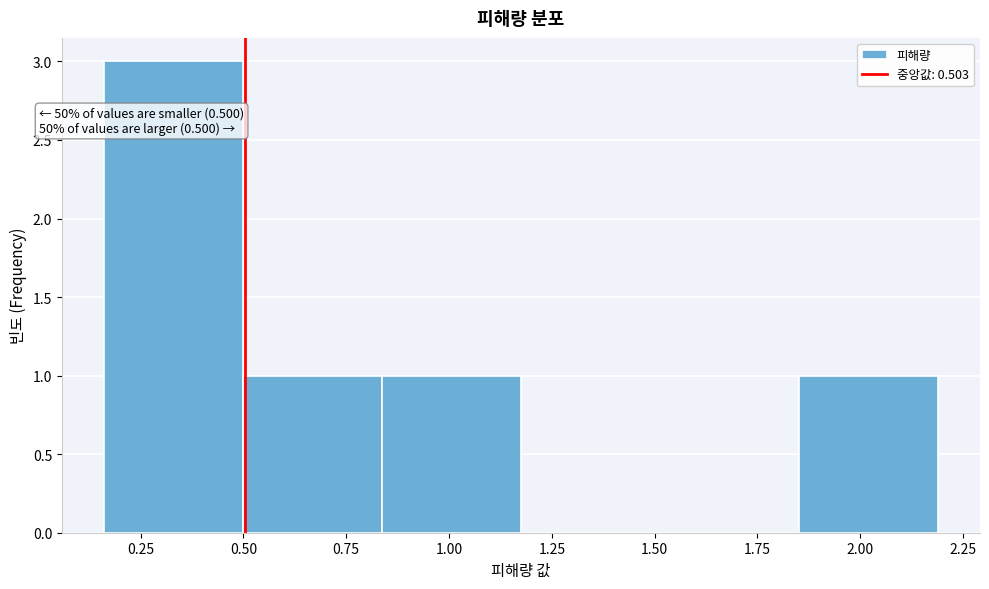

Over which range of the x-axis is the bar tallest?

0.15 to 0.50